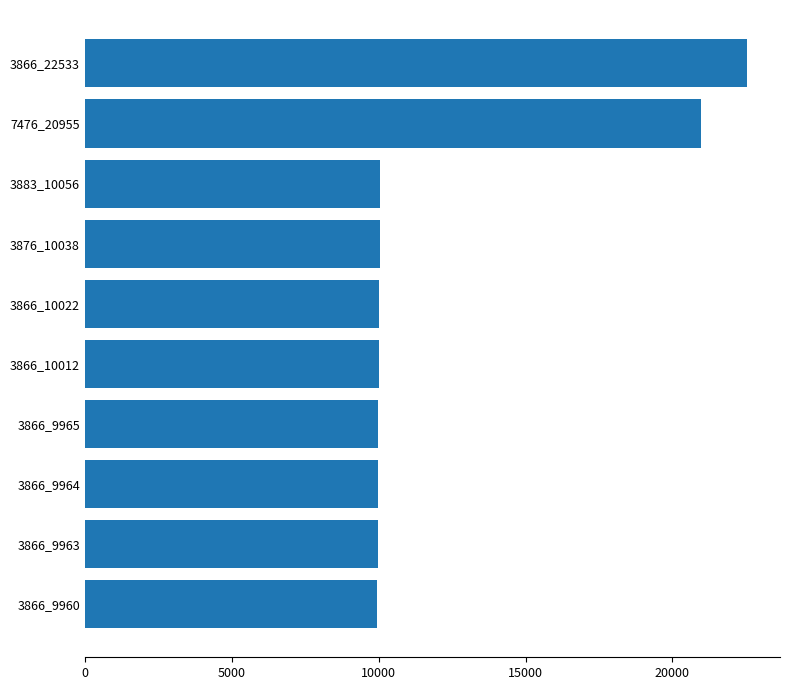

Which has a higher value, 3866_22533 or 3876_10038?

3866_22533